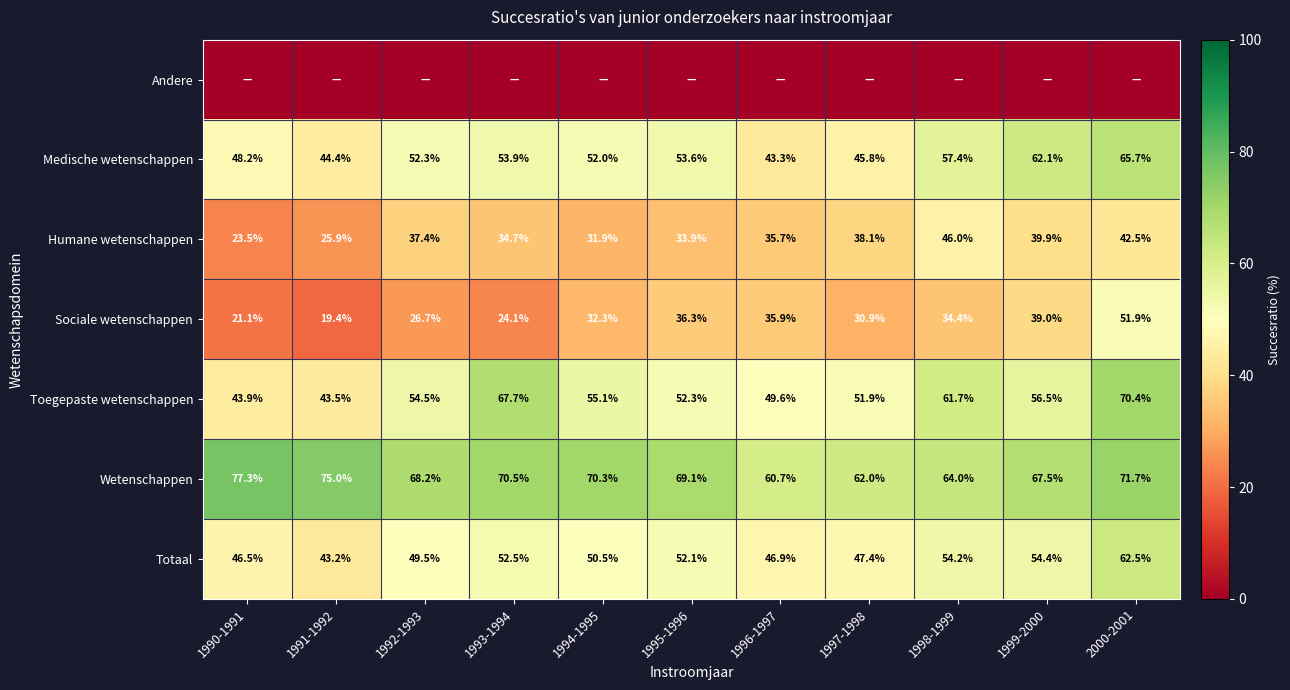

How many data points does each series have?

11